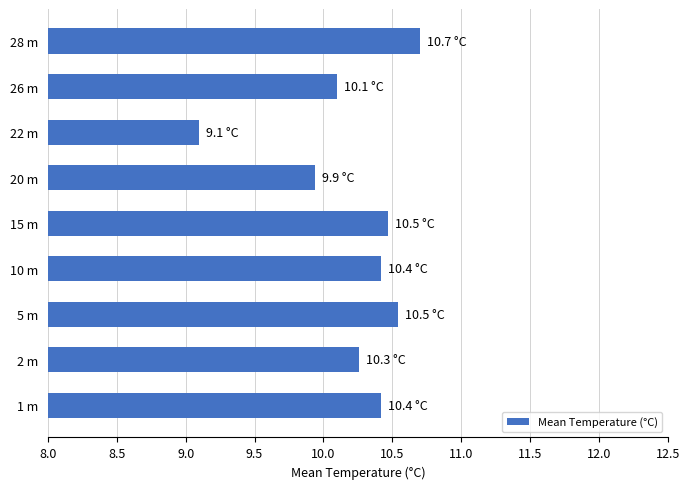

Where is the data nearest to the value 9?

22 m